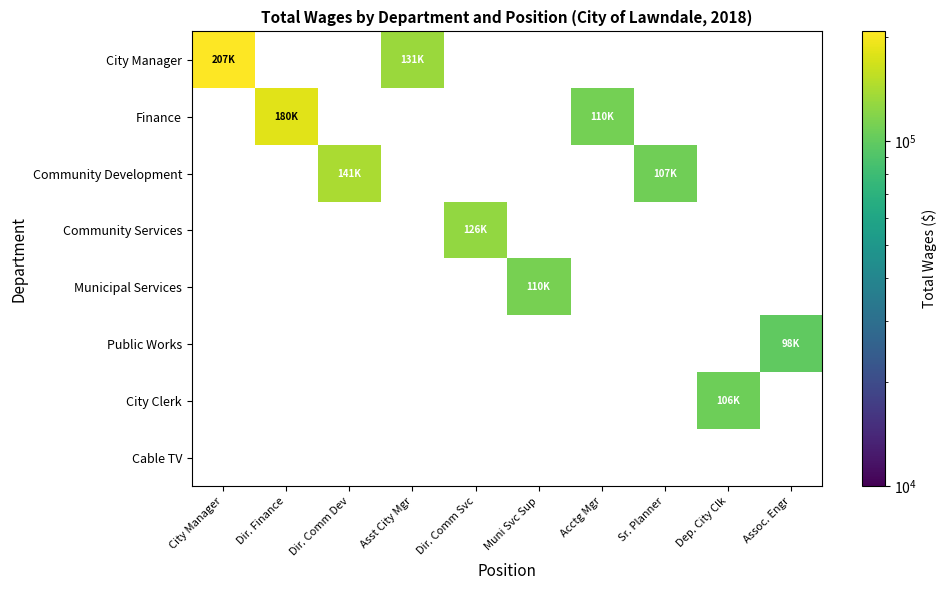

Count the Community Development values in the range 141939 to 141940.

1